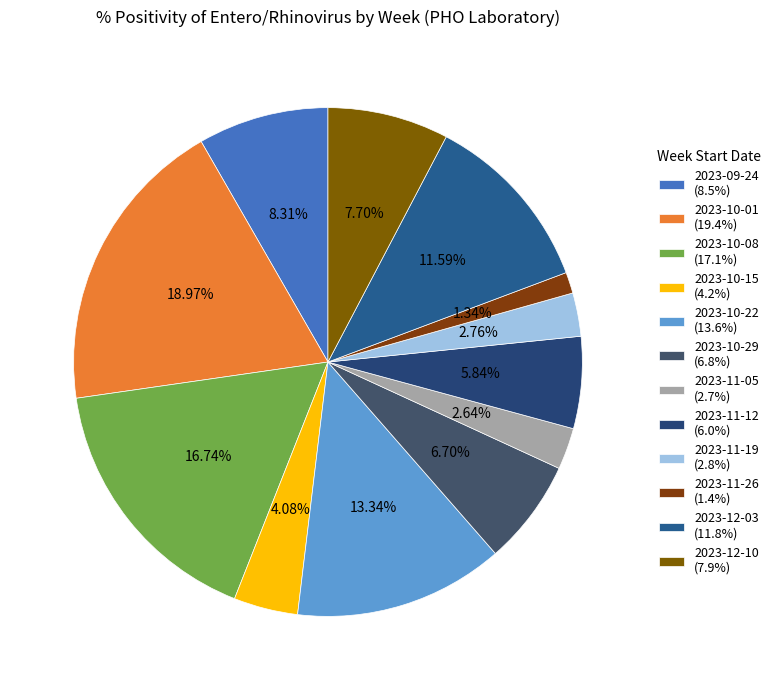

True or false: 2023-10-08 accounts for 17% of the total.

True